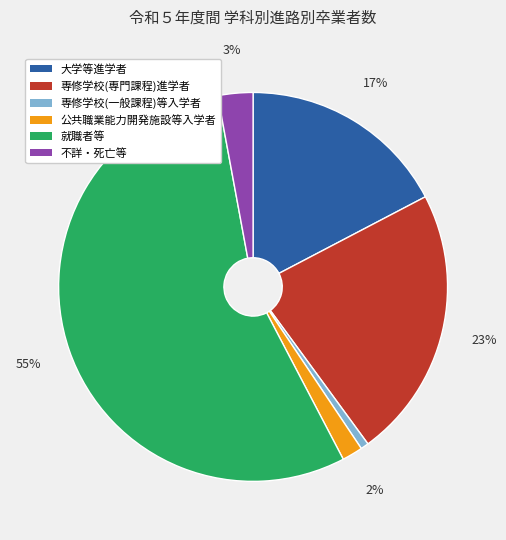

Which category has the smallest portion of the pie?

専修学校(一般課程)等入学者